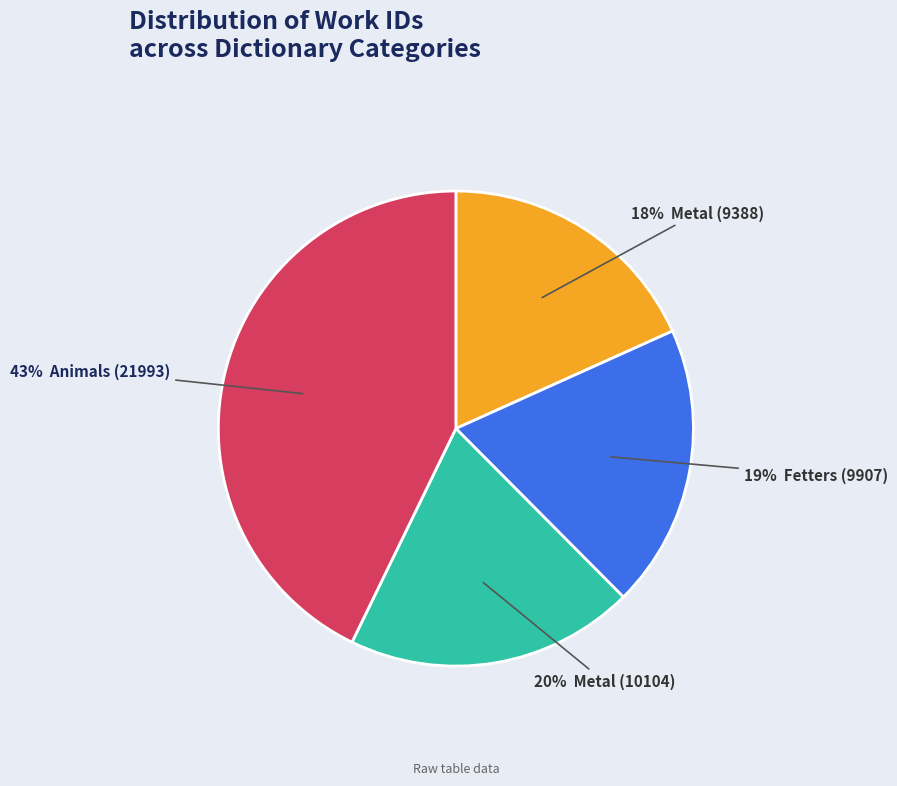

To the nearest percent, what is the average slice percentage?

25%